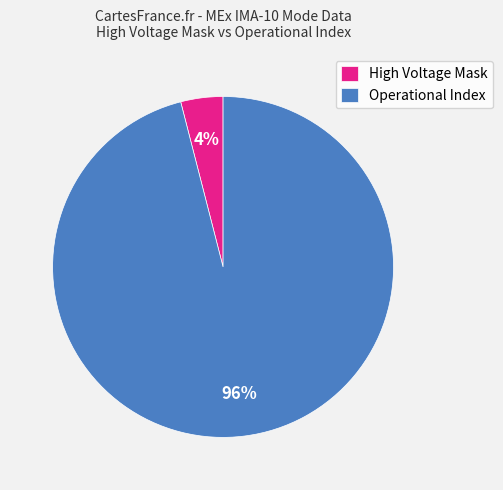

To the nearest percent, what is the average slice percentage?

50%